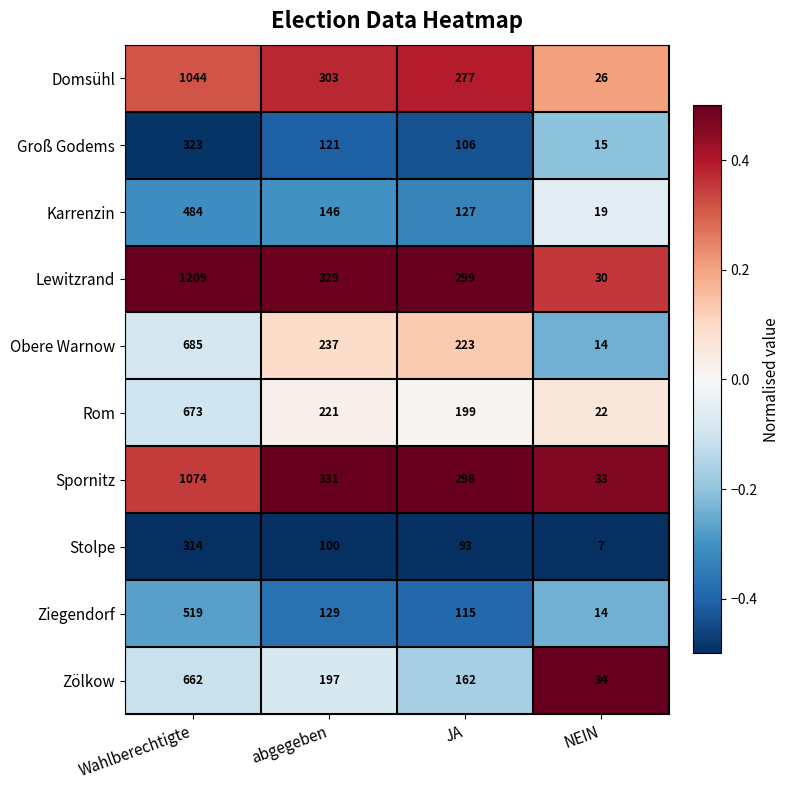

Count the number of data series in this chart.

10